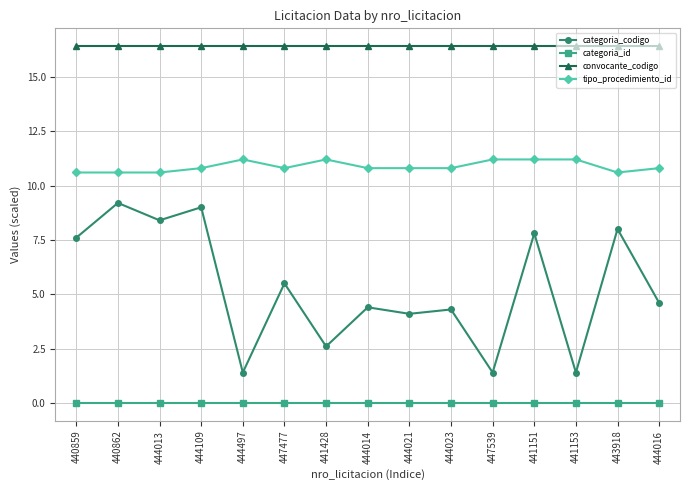

What position from the right is 444109?

12